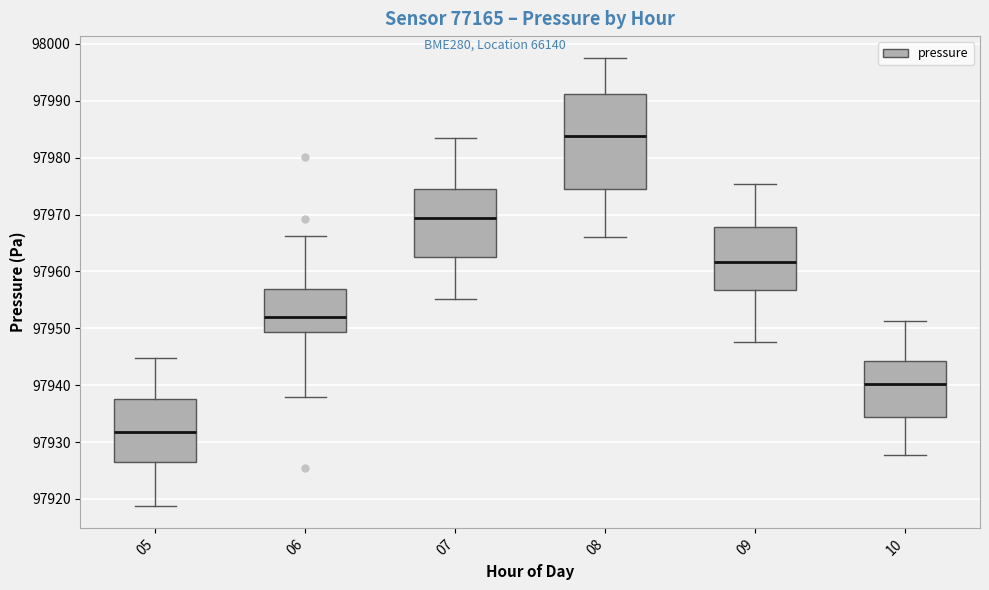

Reading left to right, transcribe this box plot: for each box, give where its median line is, the range the box spans, and where its two whiskers end, as read against the y-axis. The values are not printed on the chart, so give them approximately, as read against the axis.

05: median 97932, box 97927 to 97938, whiskers 97919 to 97945
06: median 97952, box 97949 to 97957, whiskers 97938 to 97966
07: median 97969, box 97963 to 97975, whiskers 97955 to 97983
08: median 97984, box 97974 to 97991, whiskers 97966 to 97997
09: median 97962, box 97957 to 97968, whiskers 97948 to 97975
10: median 97940, box 97934 to 97944, whiskers 97928 to 97951